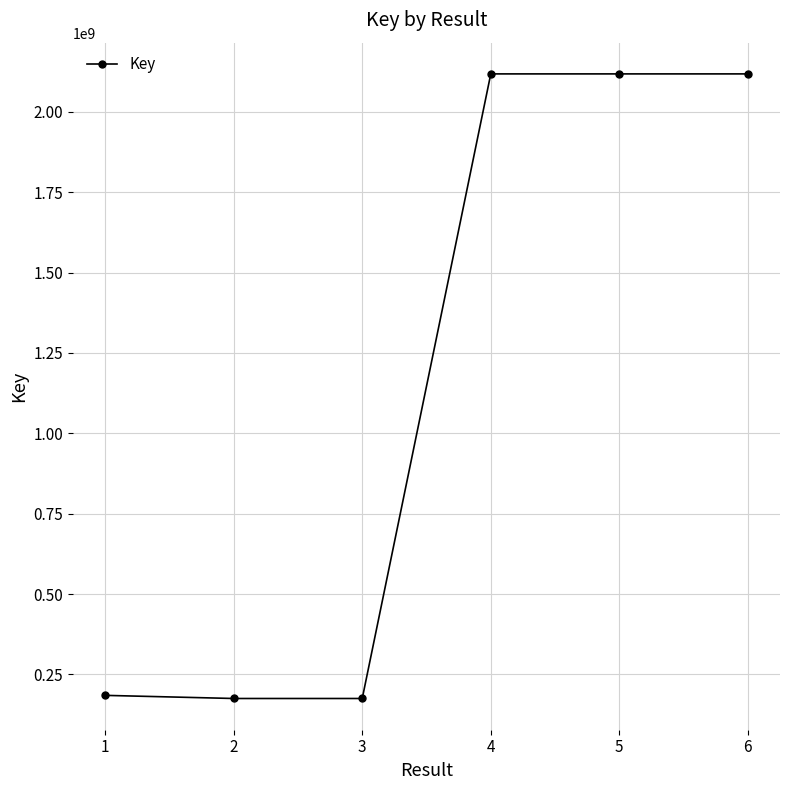

What is the sum of the values at 1 and 3?

360333757